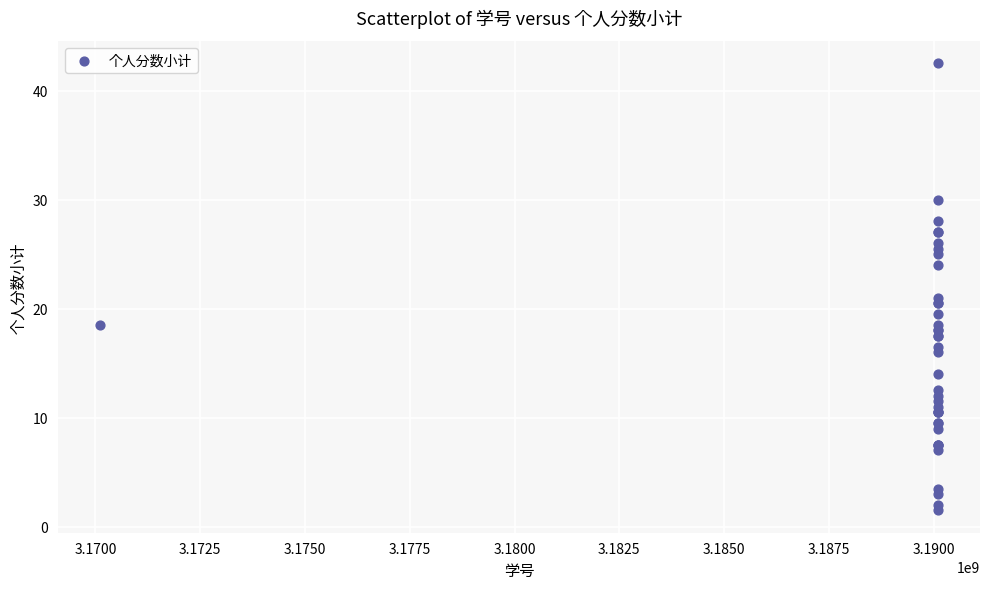

What Y value in the scatter plot is closest to 22?

21.0